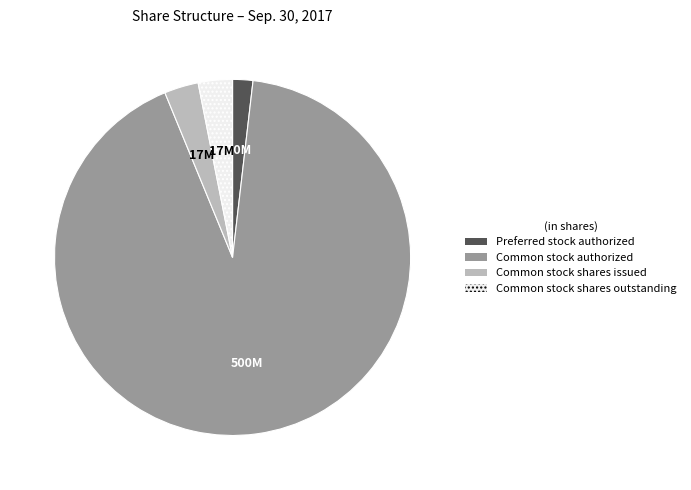

What is the majority slice?

Common stock authorized